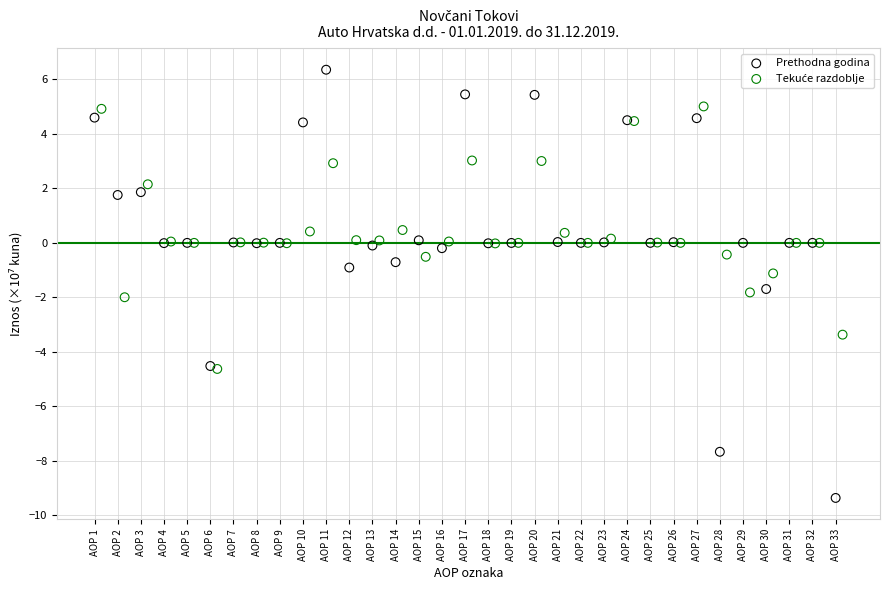

Which series reaches the maximum Y coordinate?

Prethodna godina